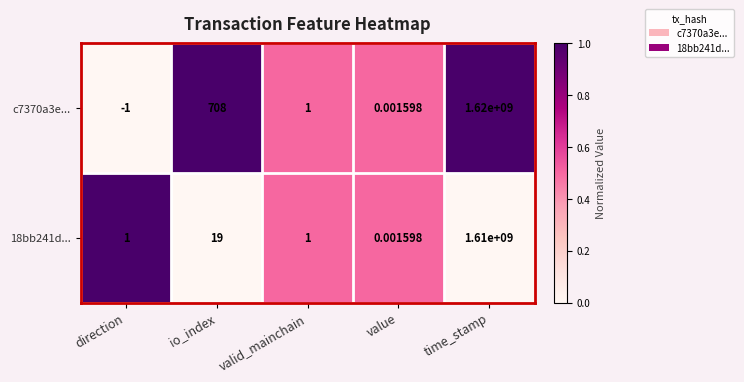

Which category has the lowest value across all series?

direction